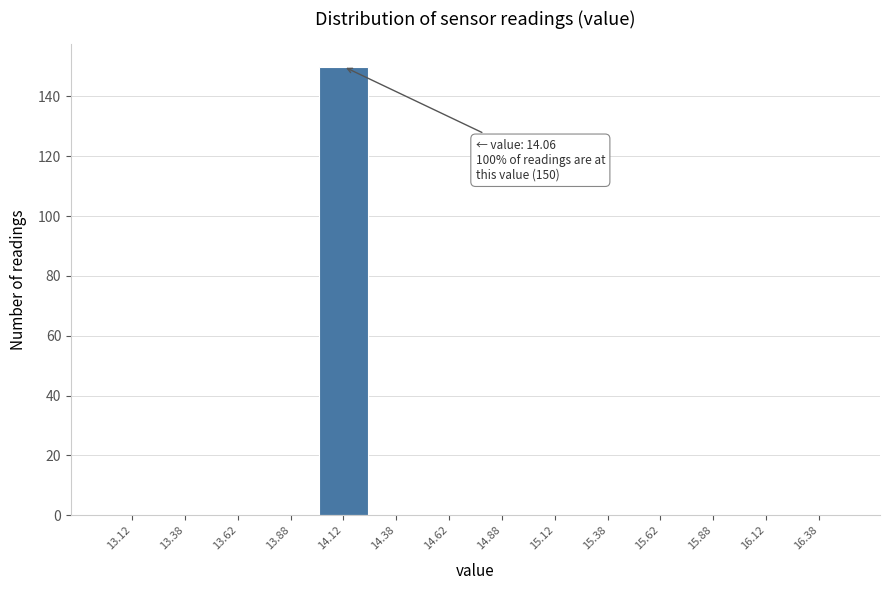

Over which range of the x-axis is the bar tallest?

14.00 to 14.25